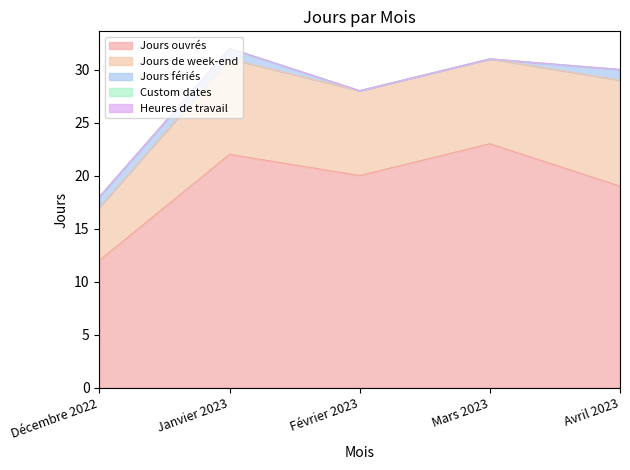

True or false: Custom dates and Heures de travail cross at least once.

False